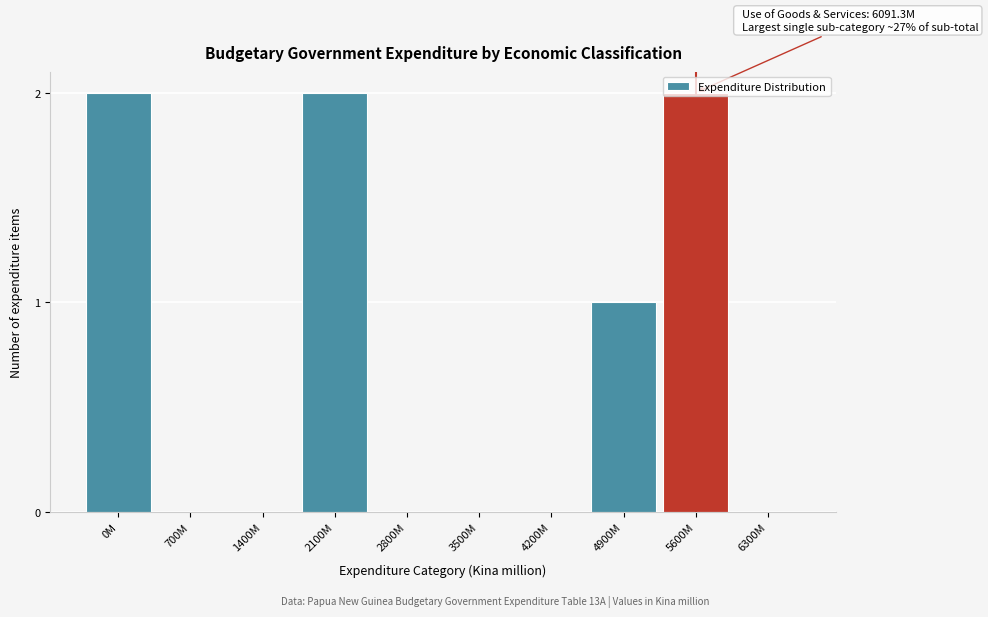

Between 6300M and 4900M, which is larger?

4900M